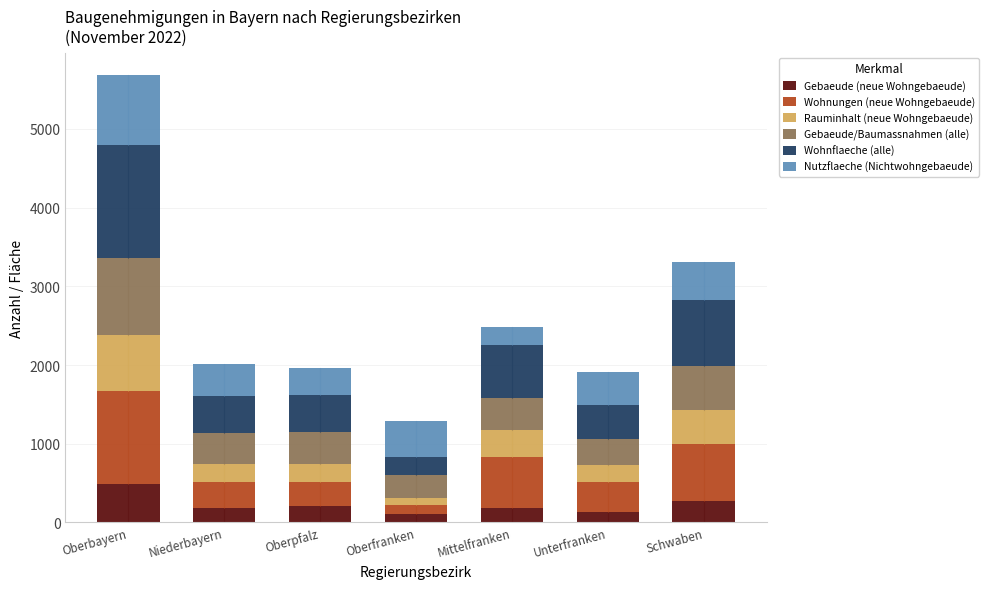

What is the highest value of the Gebaeude (neue Wohngebaeude) series?

485